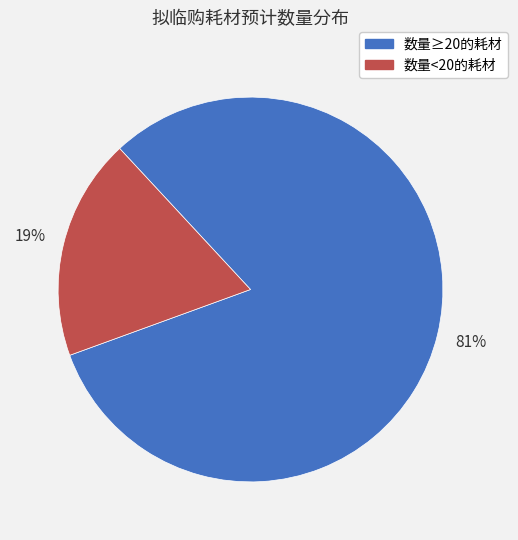

Is there a majority slice in this chart?

Yes